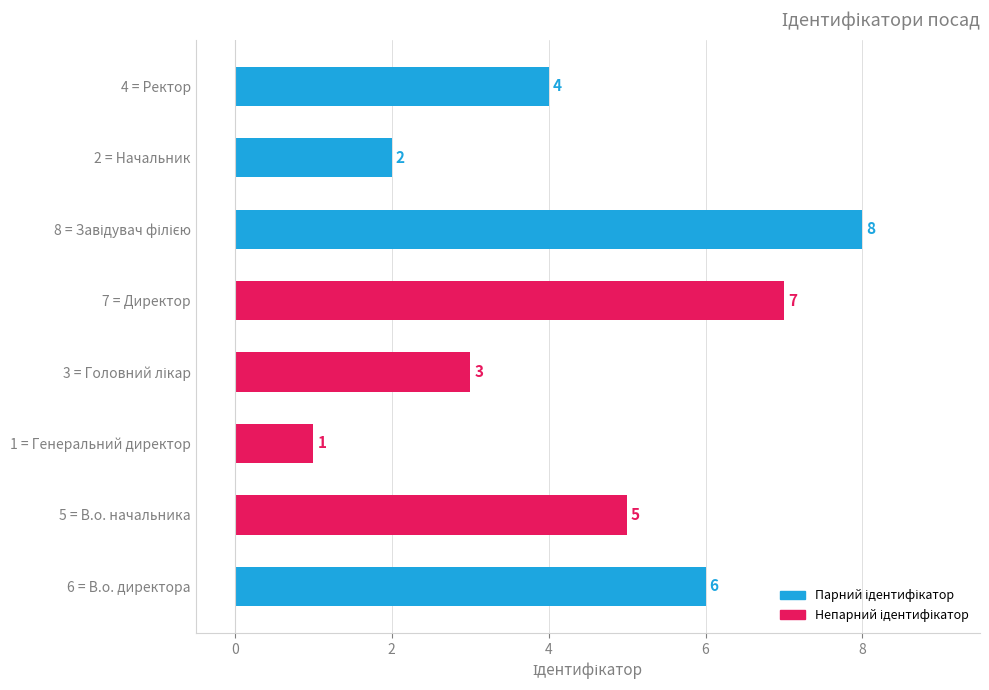

Between 4 = Ректор and 6 = В.о. директора, which is larger?

6 = В.о. директора